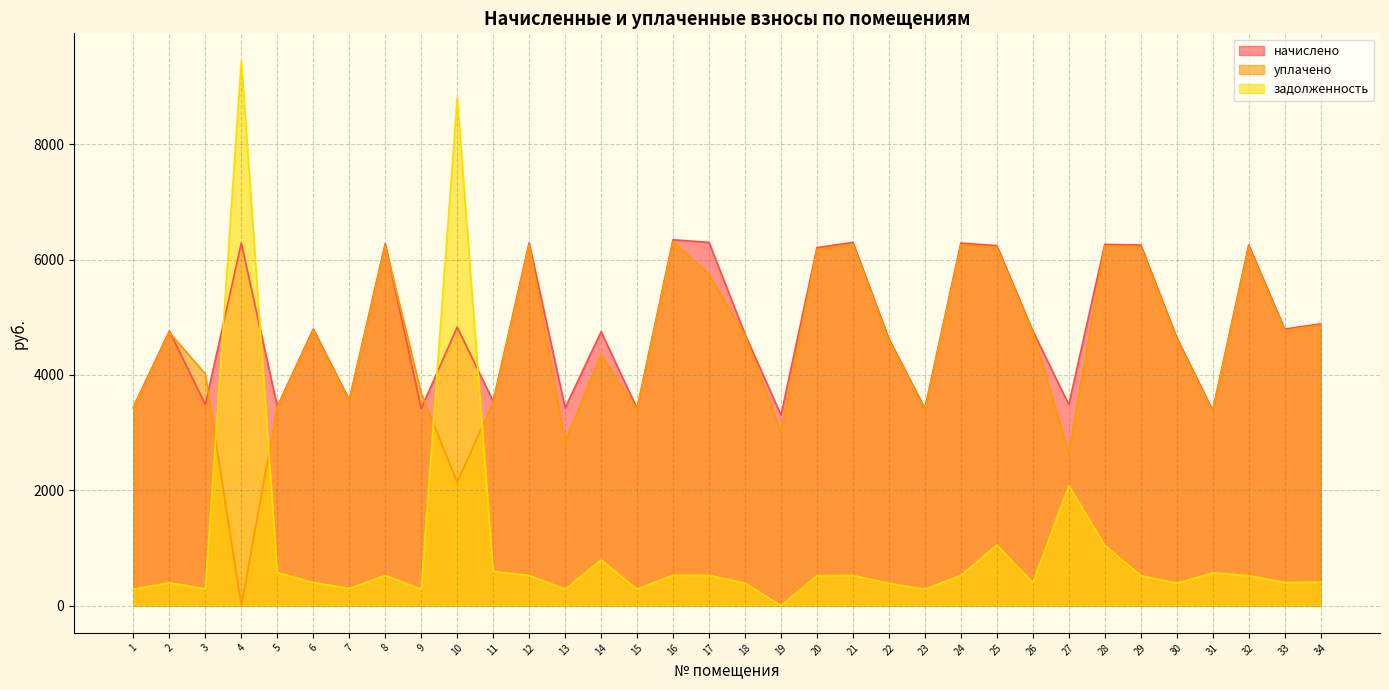

What is the average value of the уплачено series?

4491.7